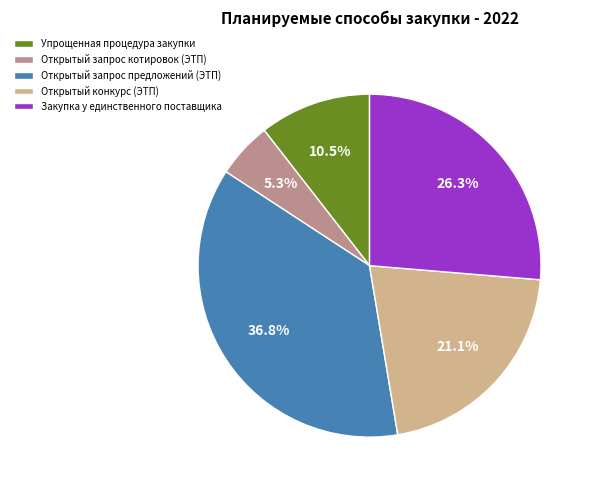

Which slice is the smallest?

Открытый запрос котировок (ЭТП)